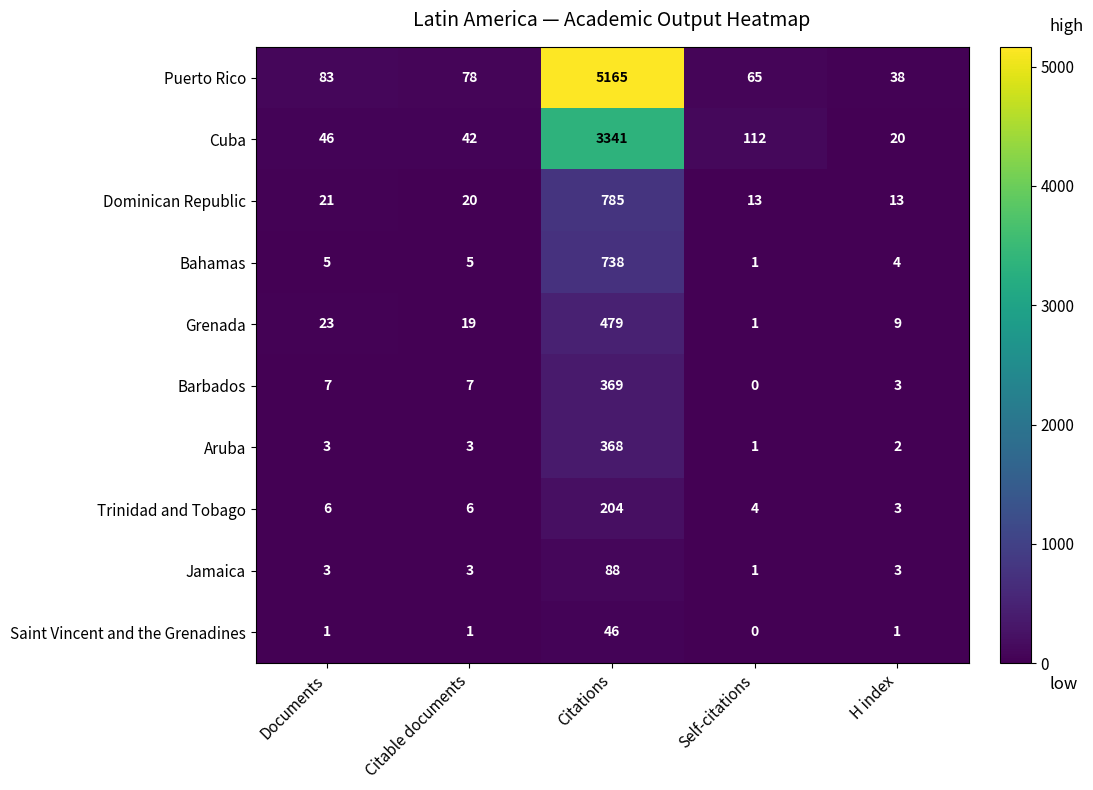

Is the value of Barbados at H index greater than the value of Cuba at Citations?

No